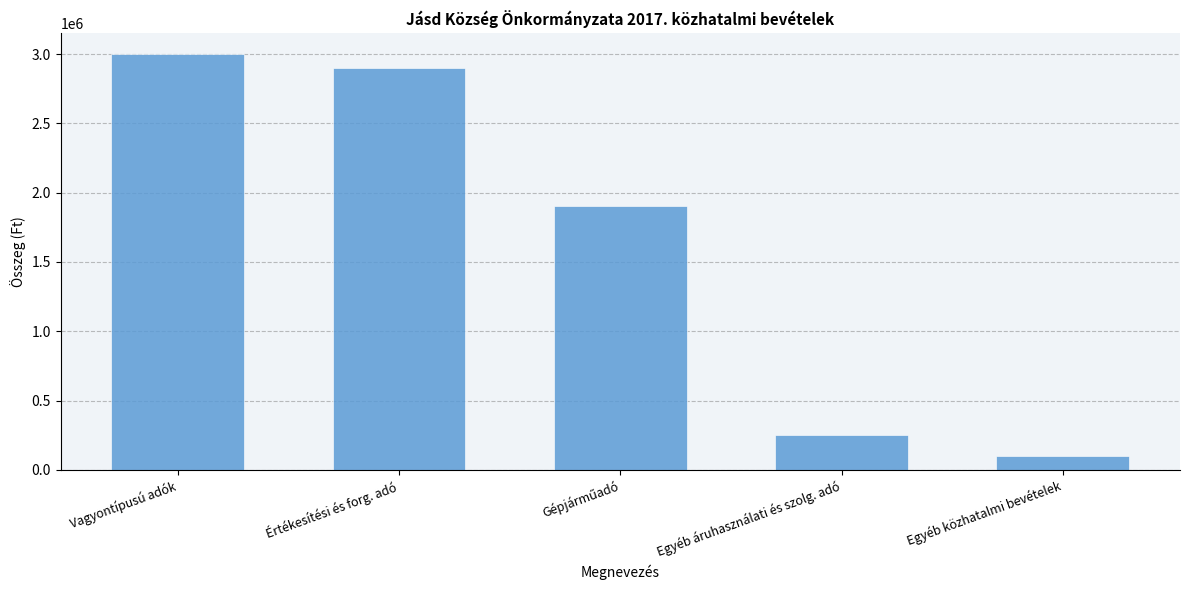

Does the chart contain stacked bars?

No